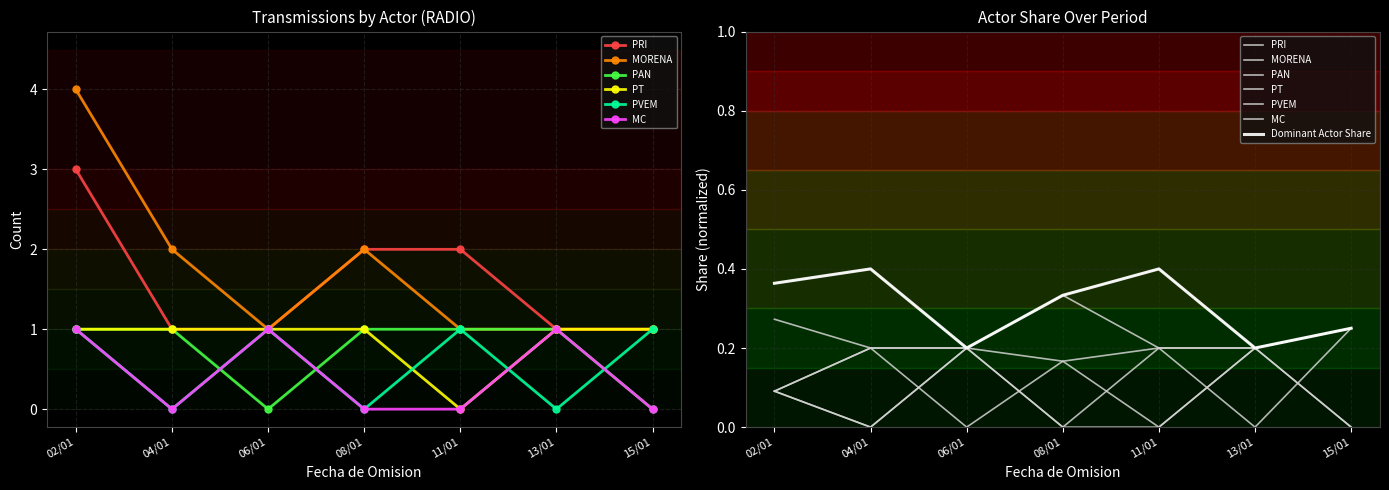

Is the value of PVEM at 15/01 greater than the value of PAN at 02/01?

No